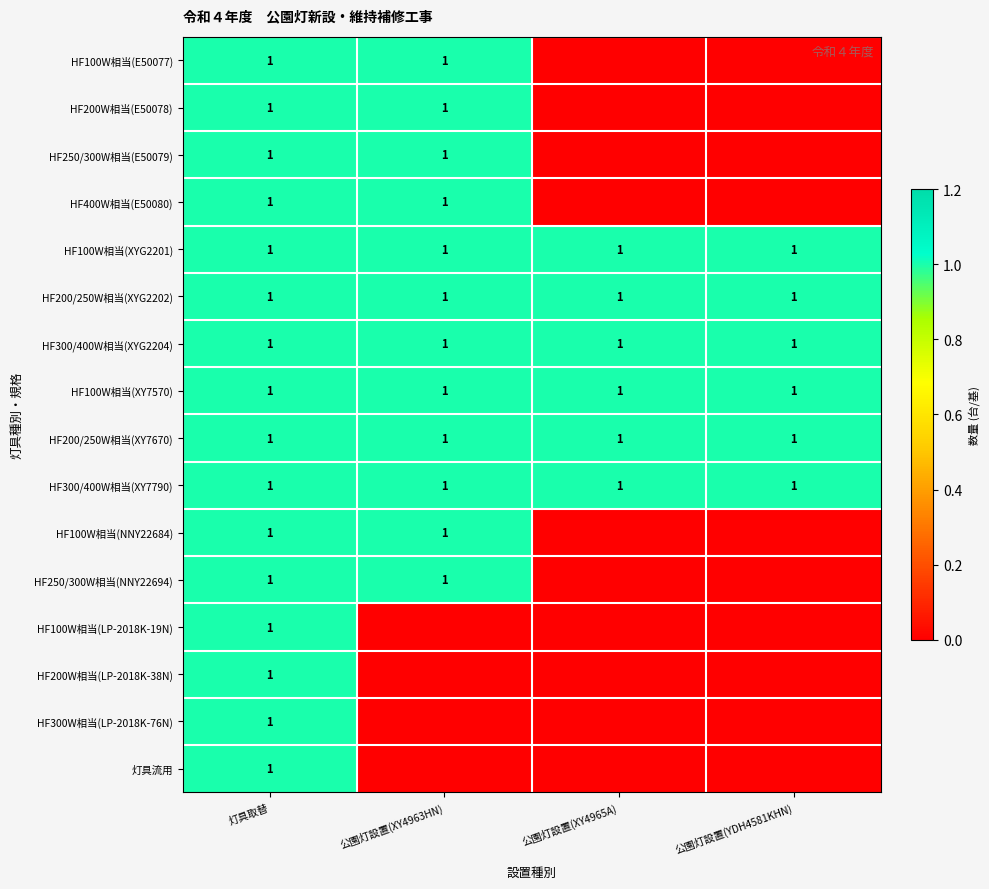

True or false: HF300/400W相当(XYG2204) has a value of 0 at 公園灯設置(YDH4581KHN).

False